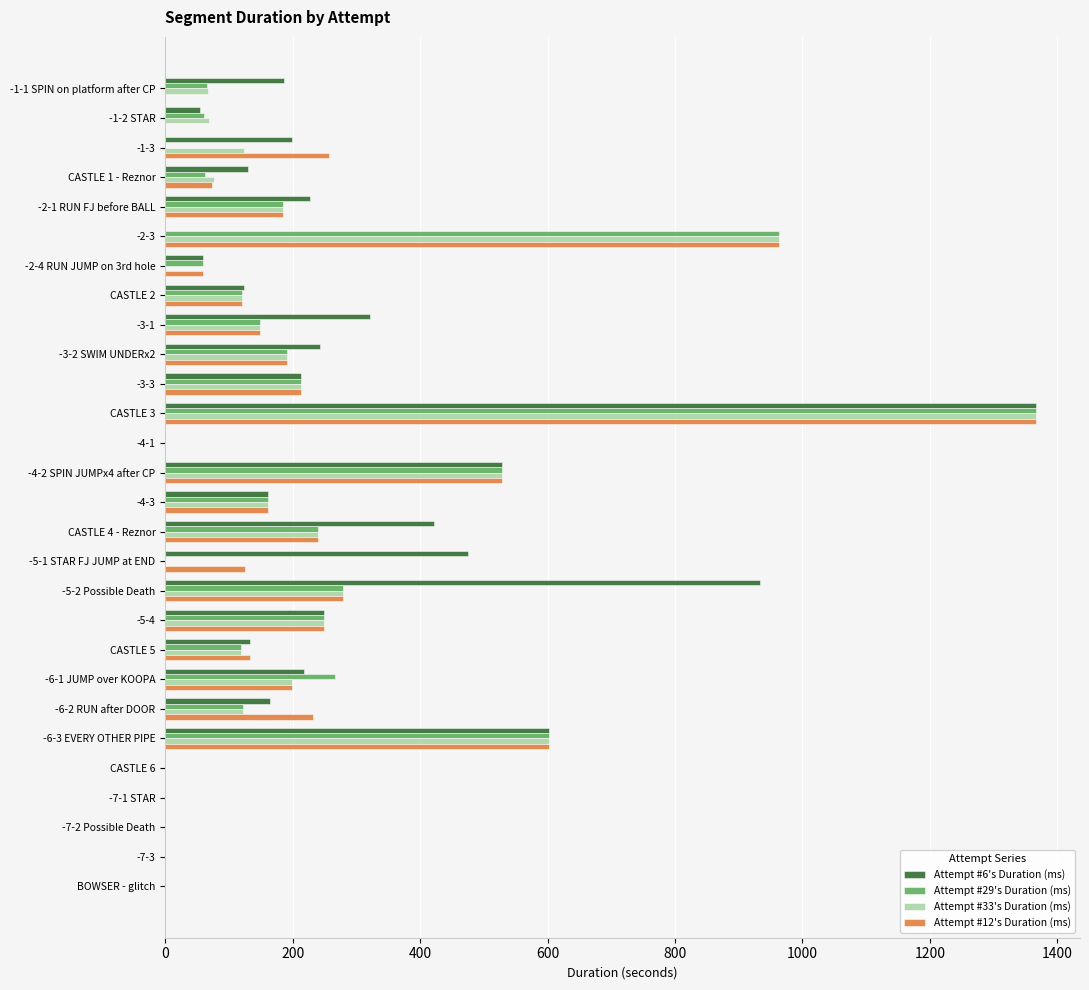

What is the total value across all series at -4-2 SPIN JUMPx4 after CP?

2114.8